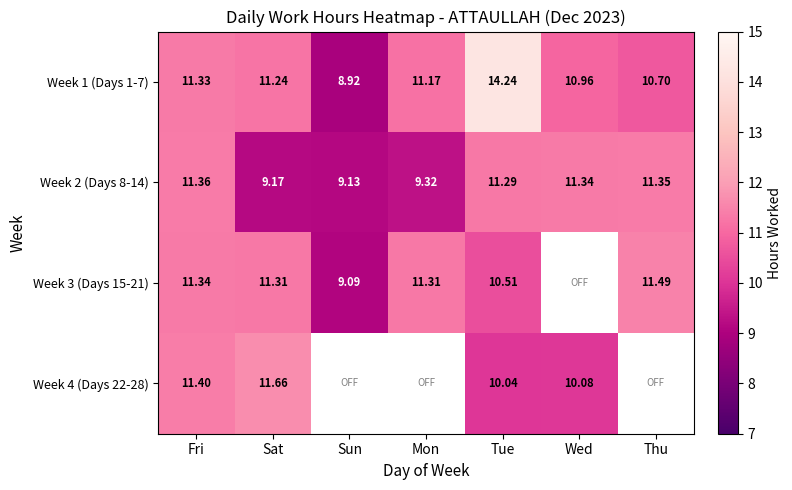

What is the maximum value shown in the chart?

14.2